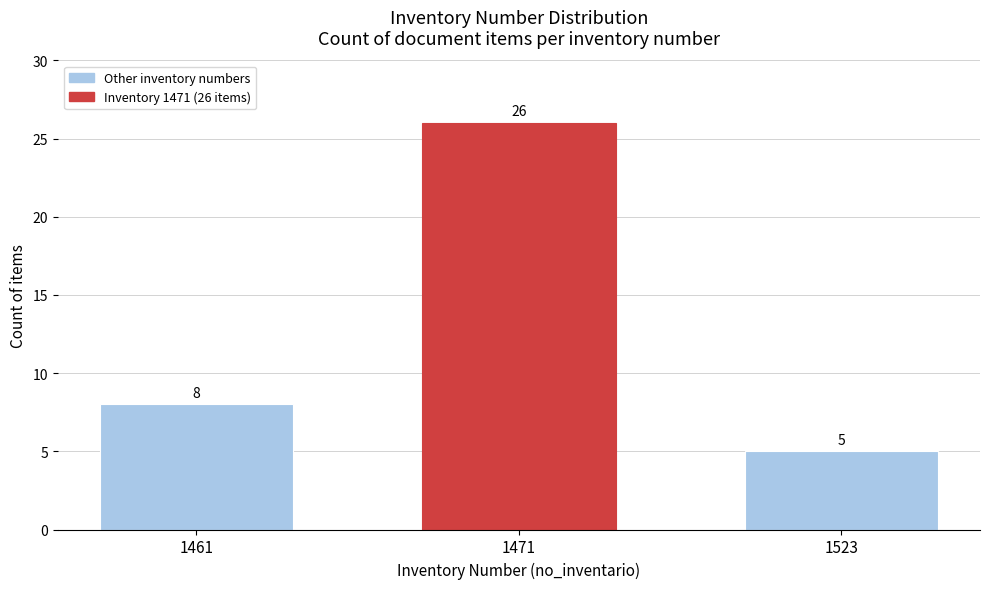

Reading left to right, what are all the values shown in this chart?

1461=8	1471=26	1523=5